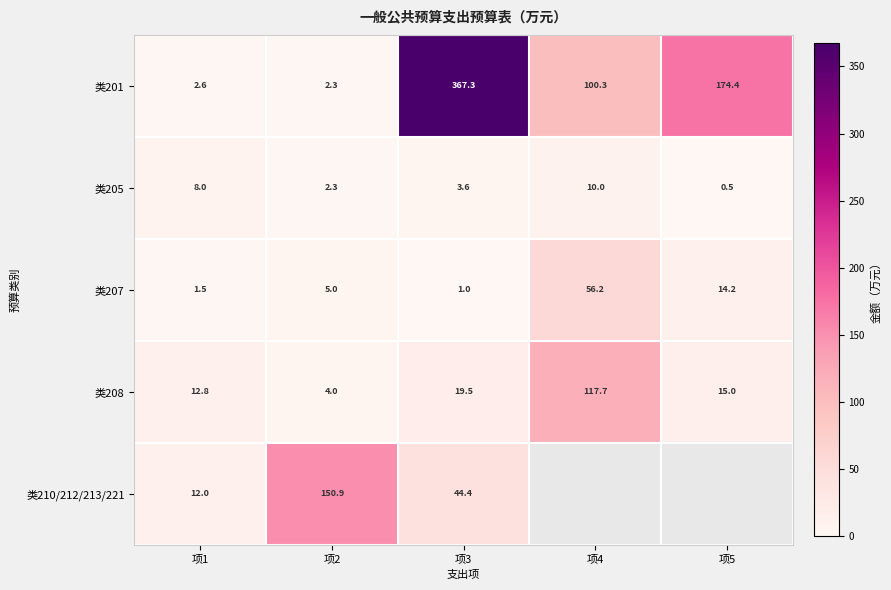

Rank the categories by 类208 value from lowest to highest.

项2, 项1, 项5, 项3, 项4